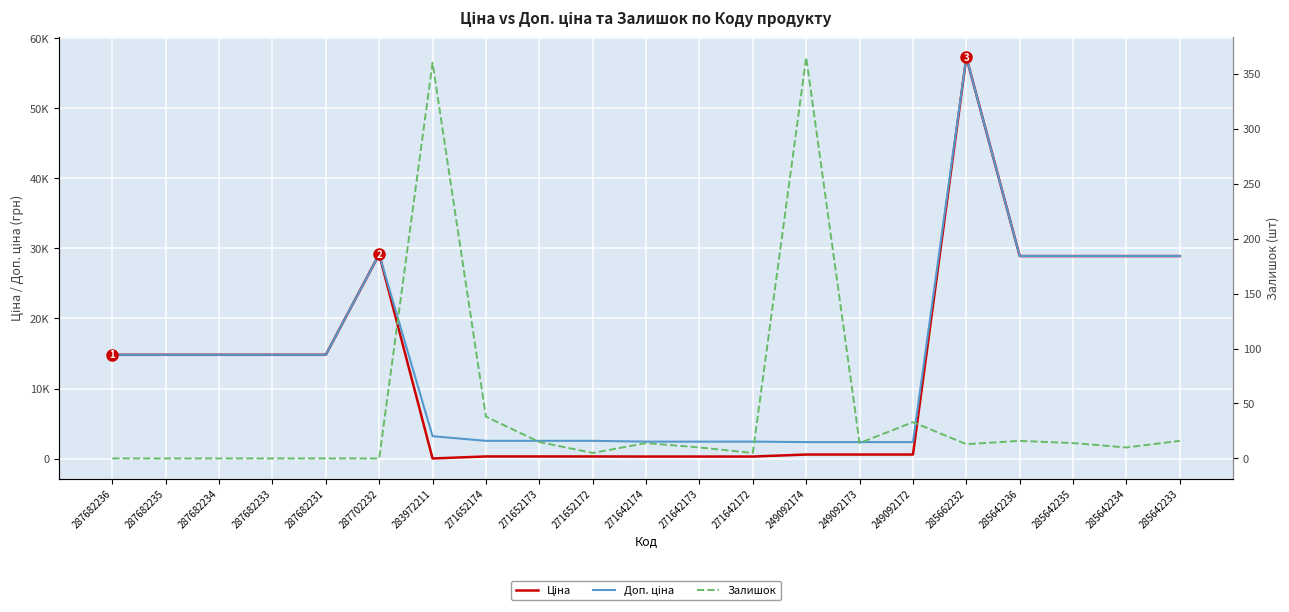

What is the label of the 7th point from the left?

283972211